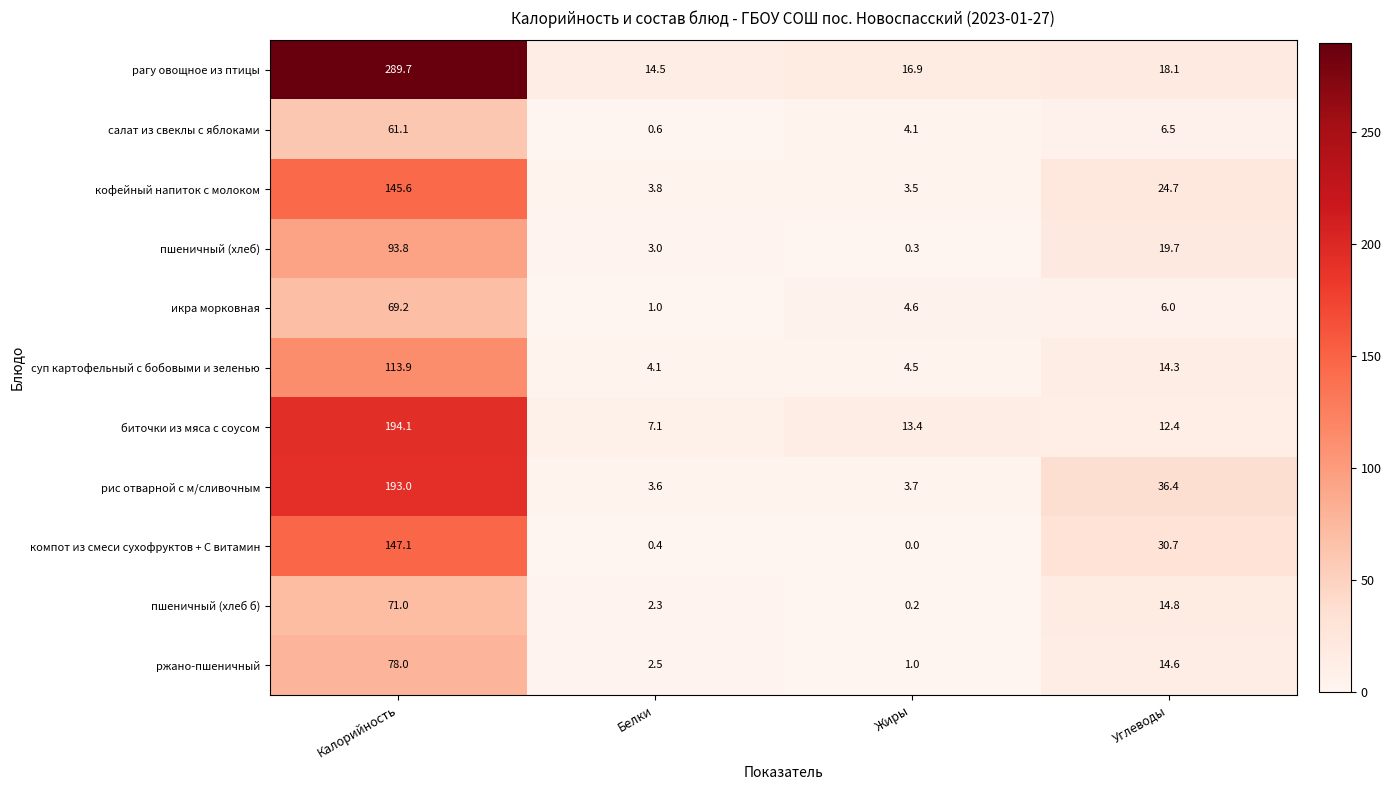

How many series are shown in this chart?

11